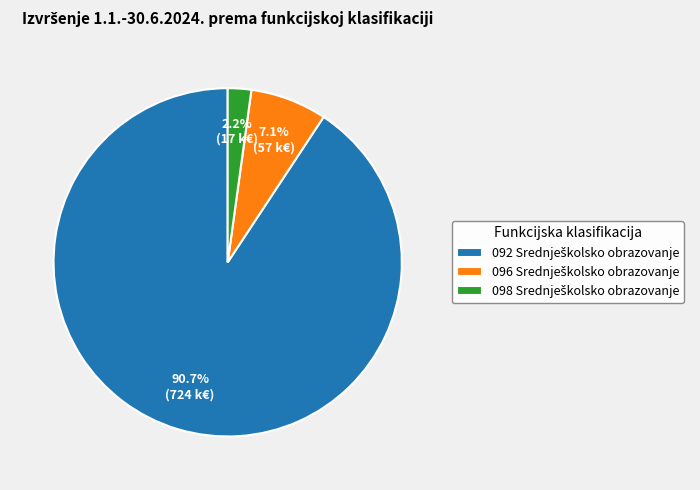

Is there a majority slice in this chart?

Yes